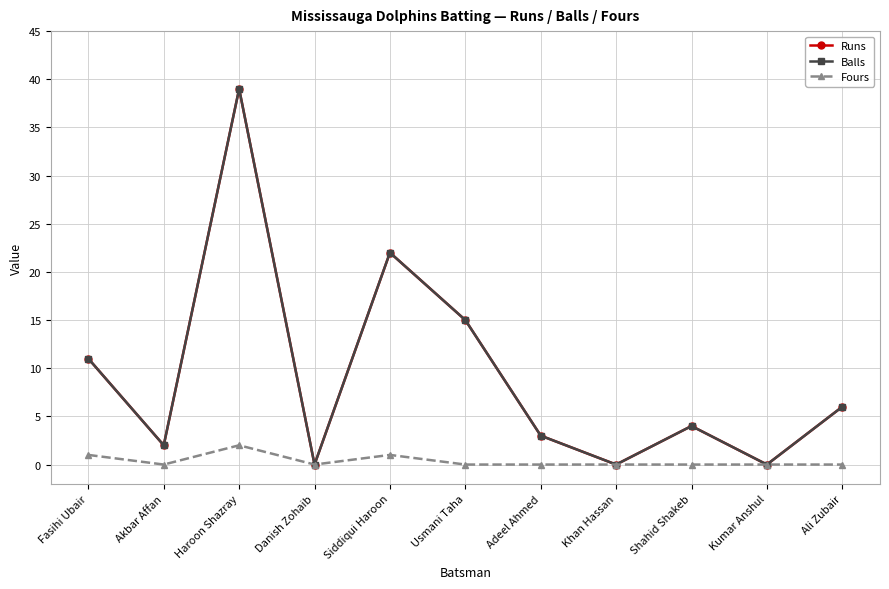

Does the chart have visible grid lines?

Yes